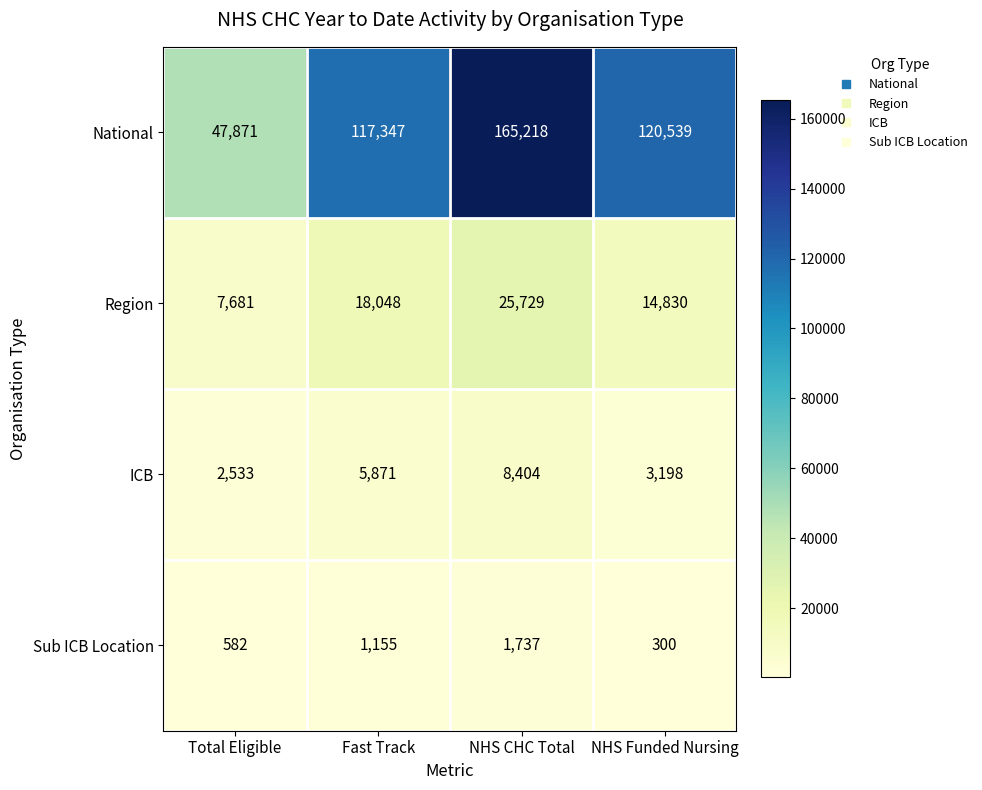

Which series has the largest total across all categories?

National